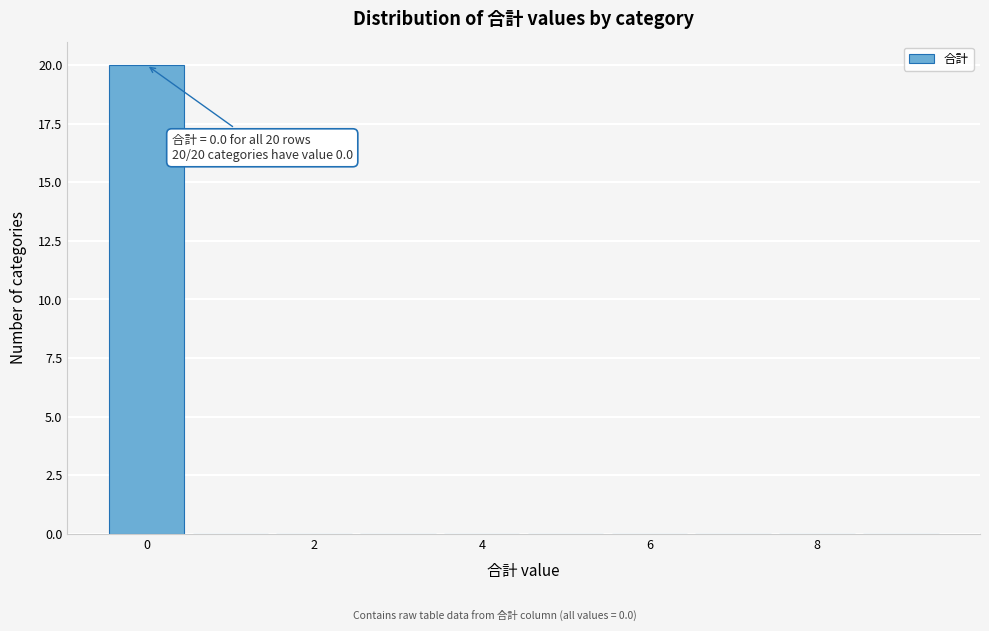

Over which range of the x-axis is the bar tallest?

-0.5 to 0.5